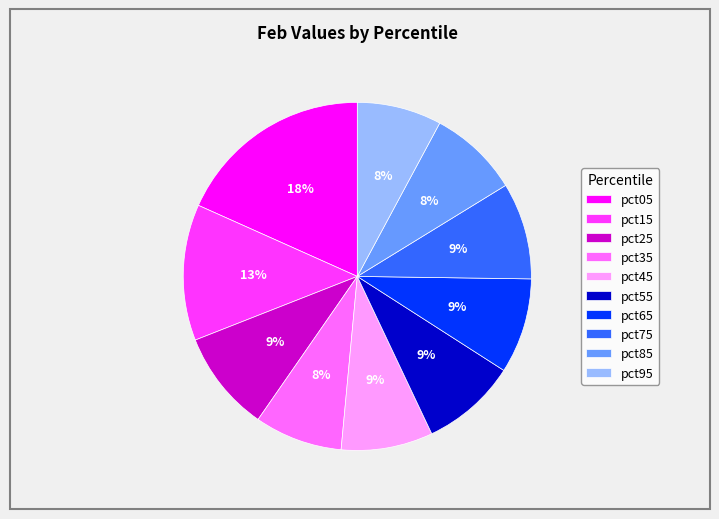

Which slice is the largest?

pct05